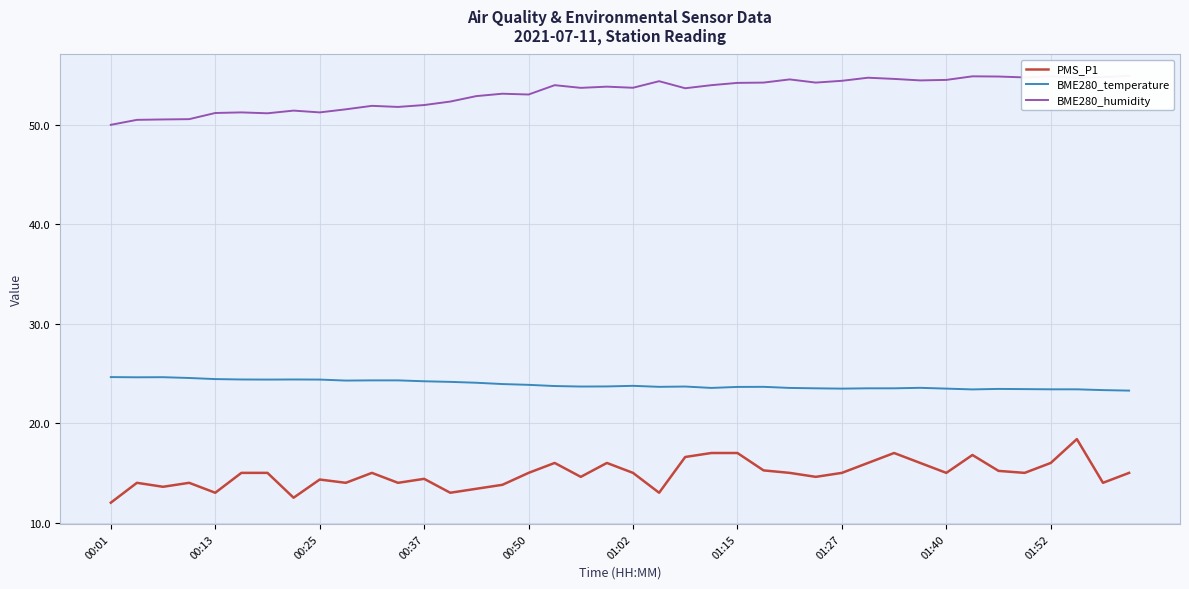

What is the difference between the maximum and minimum values in the PMS_P1 series?

6.4